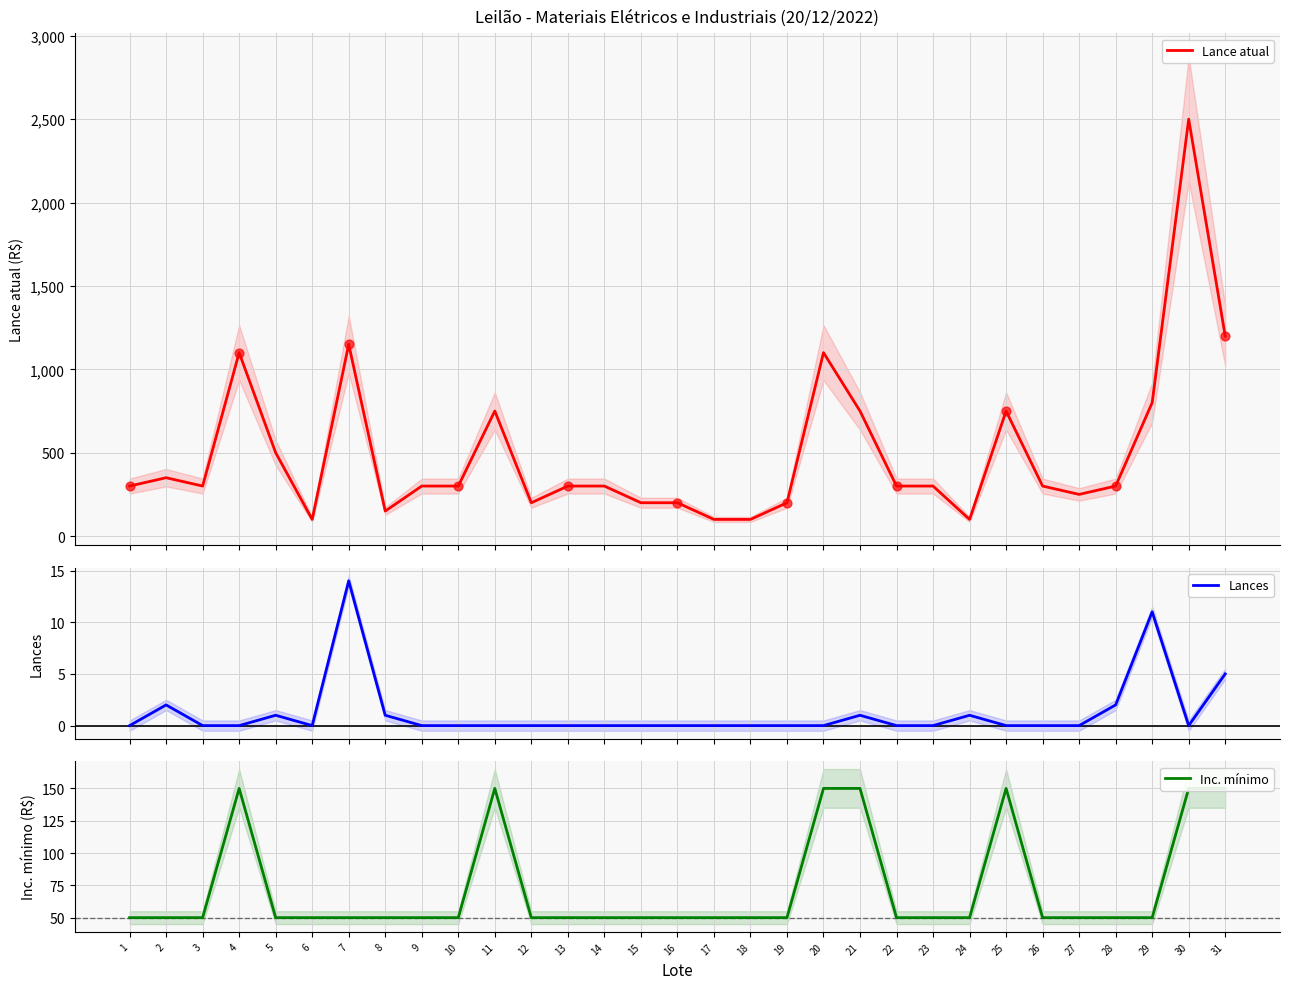

Which series has the largest total across all categories?

Lance atual